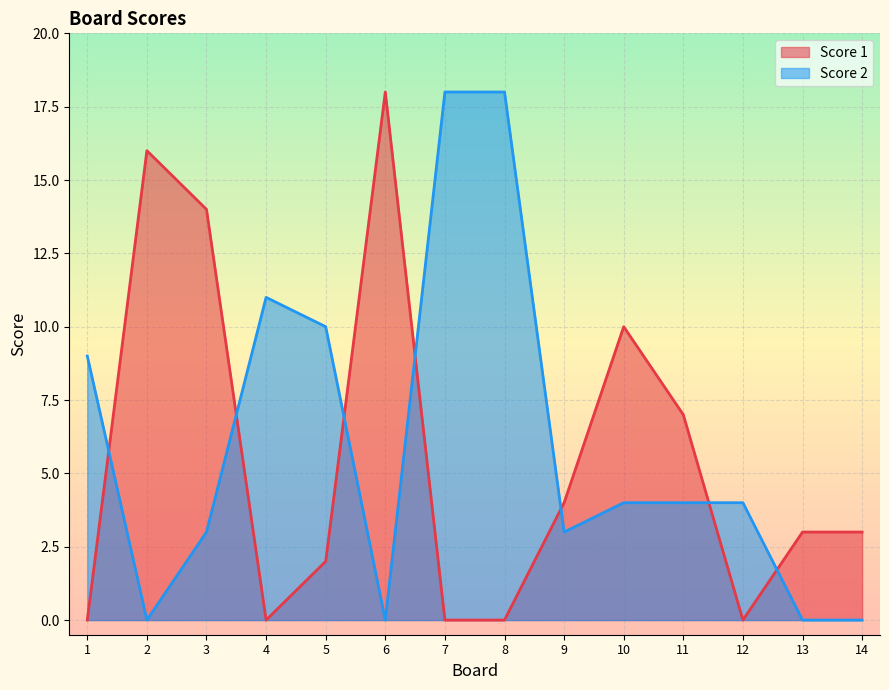

Reading left to right, transcribe all the data shown in this chart.

Score 1: 1=0	2=16	3=14	4=0	5=2	6=18	7=0	8=0	9=4	10=10	11=7	12=0	13=3	14=3
Score 2: 1=9	2=0	3=3	4=11	5=10	6=0	7=18	8=18	9=3	10=4	11=4	12=4	13=0	14=0